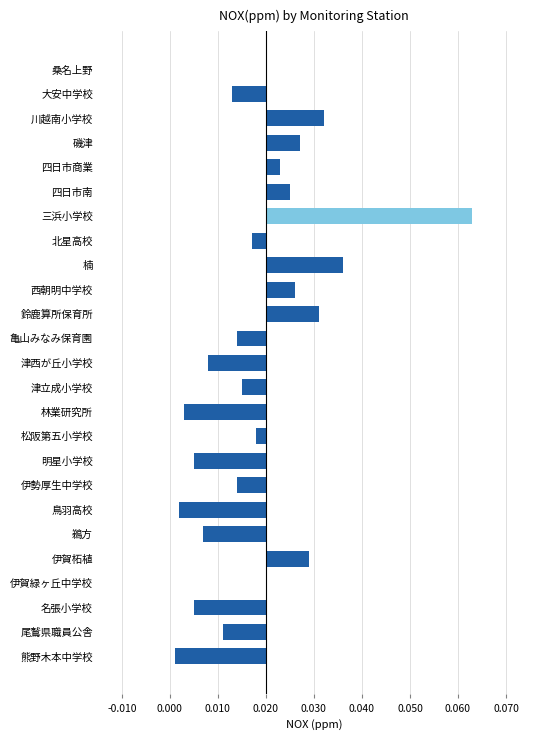

Are the bars horizontal?

Yes